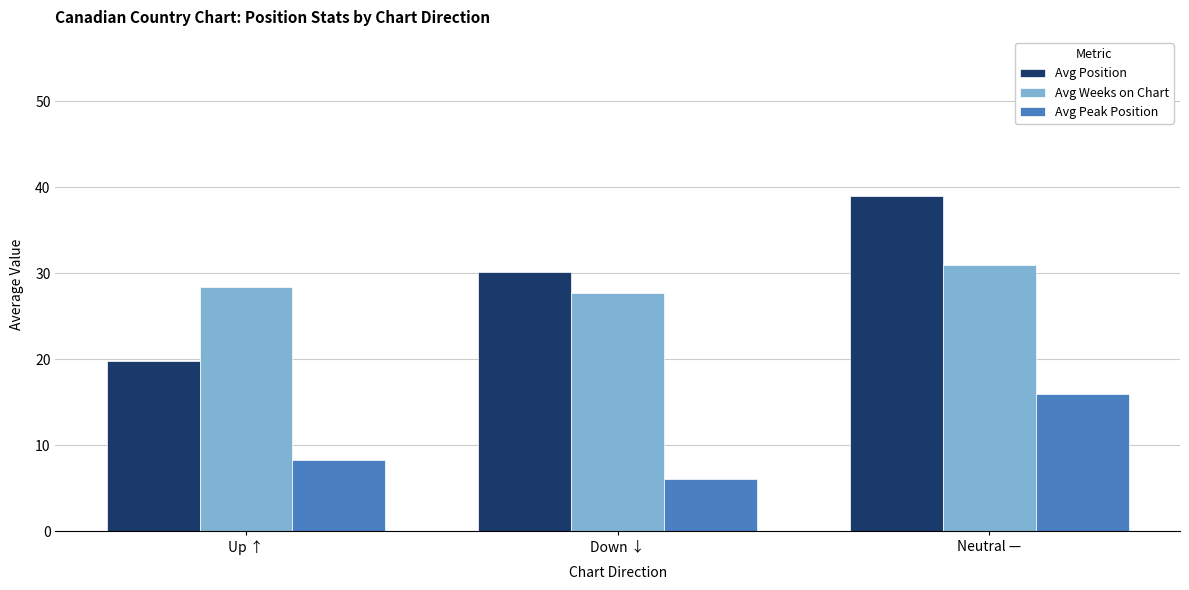

True or false: Avg Position has a value of 18.1 at Down ↓.

False